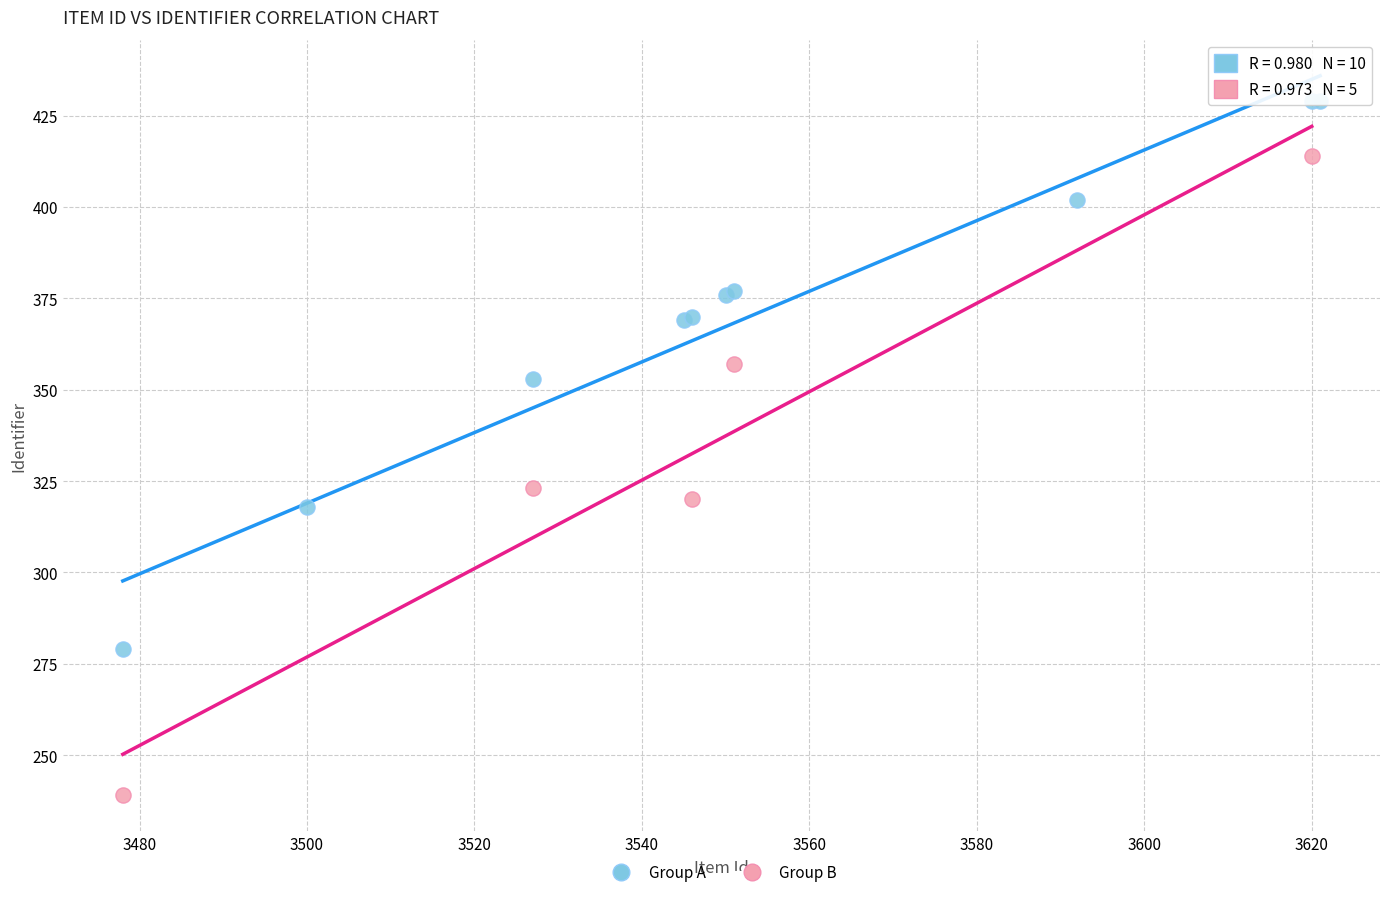

Which series has the largest Y range (max minus min)?

Group B